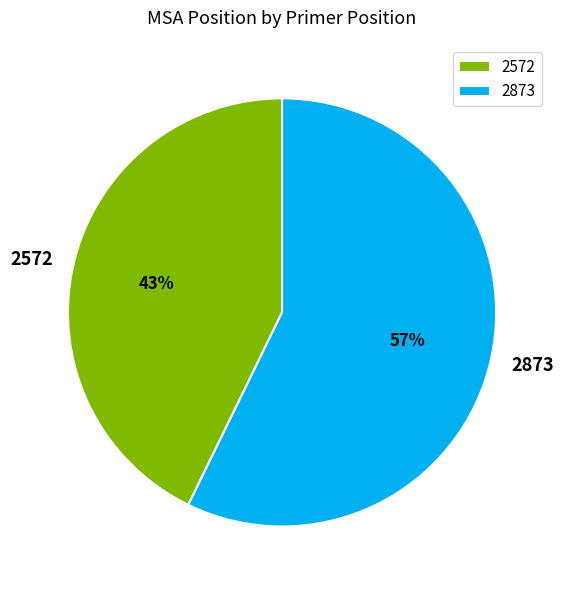

To the nearest percent, what portion does 2572 represent?

43%